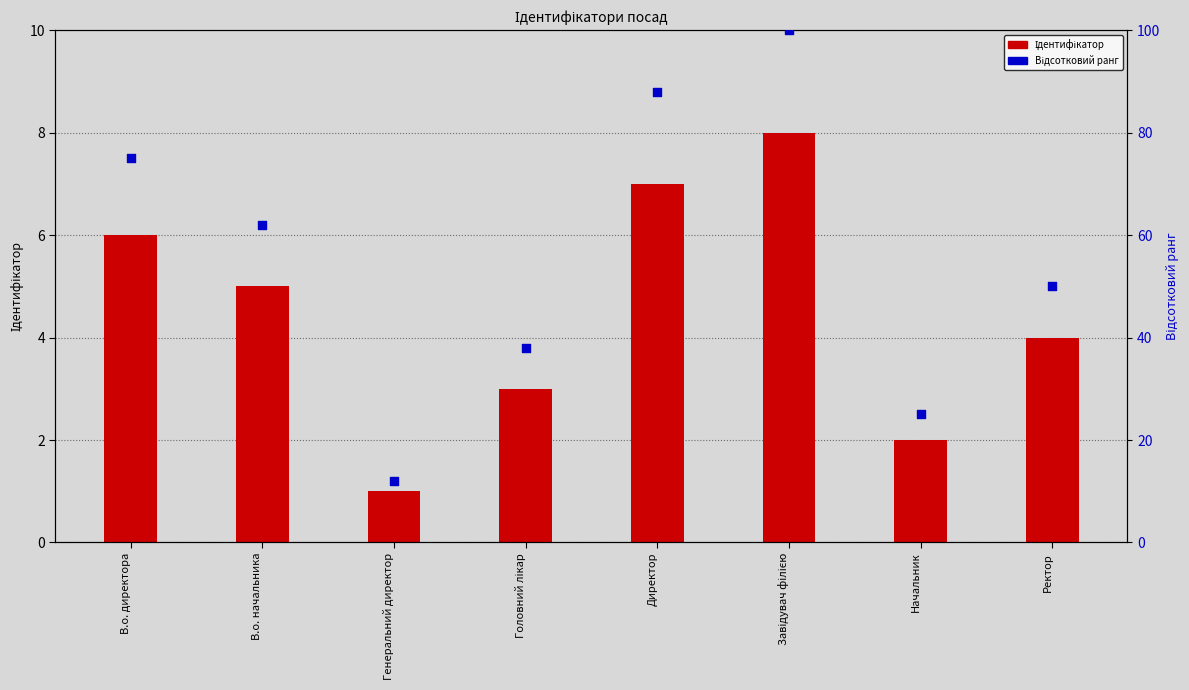

What is the total value across all series at Генеральний директор?

13